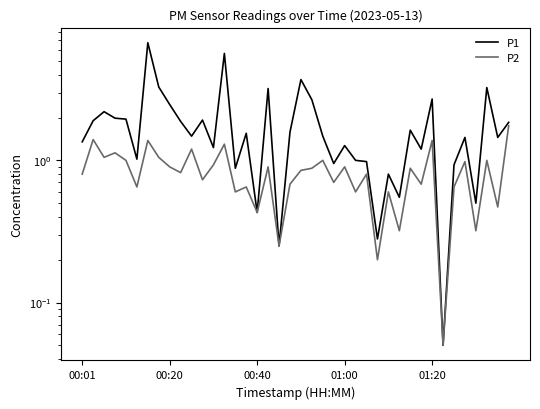

Rank the series by their maximum value, from lowest to highest.

P2, P1